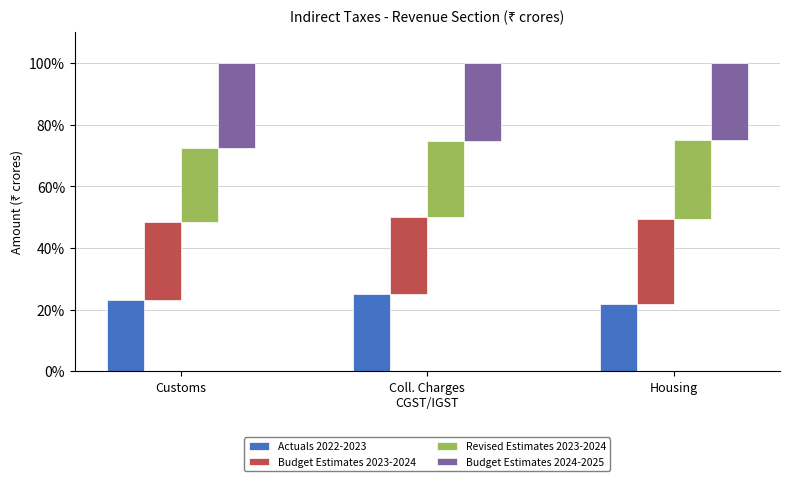

At which label is Revised Estimates 2023-2024 closest to 24?

Customs